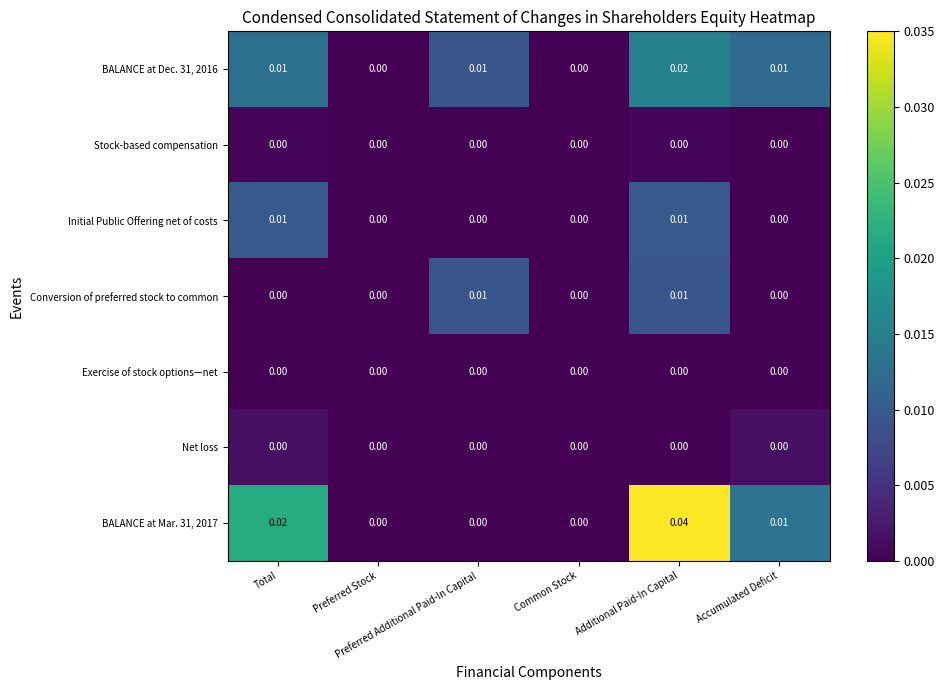

How many positive values does the Conversion of preferred stock to common series have?

2